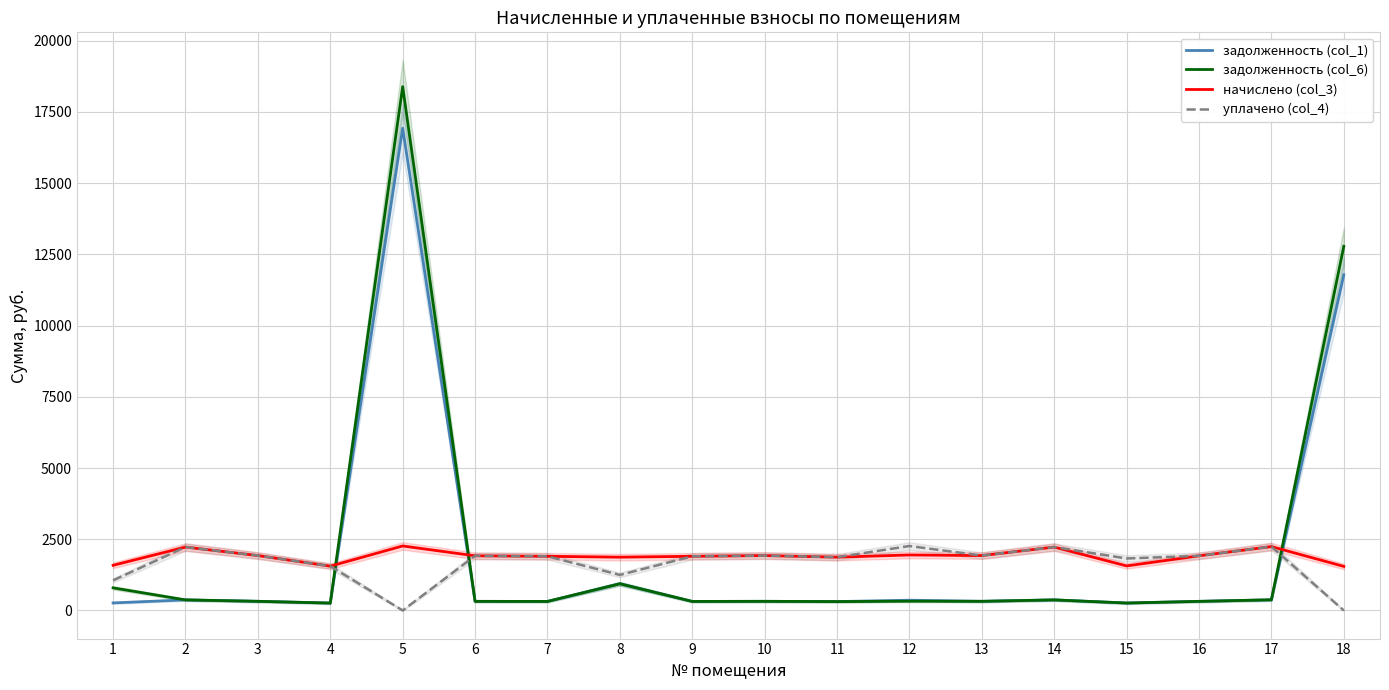

What is the approximate value of задолженность (col_1) at 16?

319.7